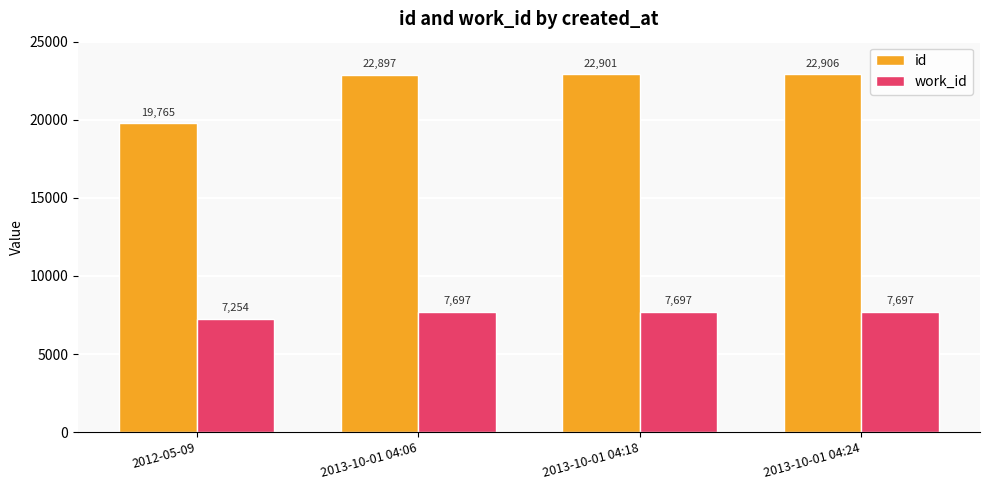

At which label is id closest to 21335?

2013-10-01 04:06